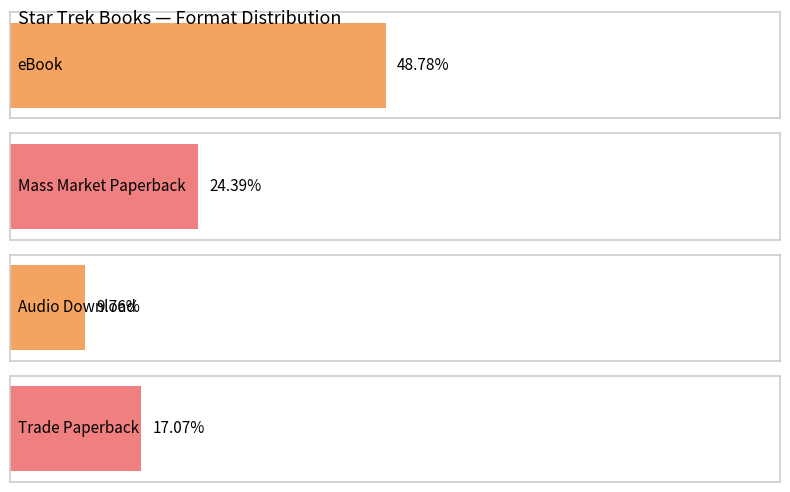

What is the label of the 1st bar from the right?

Trade Paperback